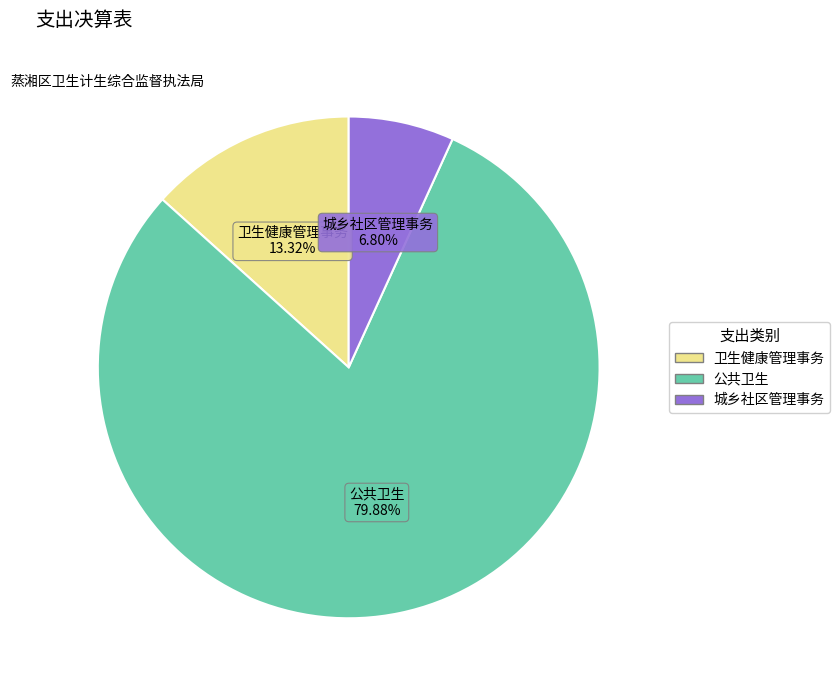

How many segments does this pie chart have?

3